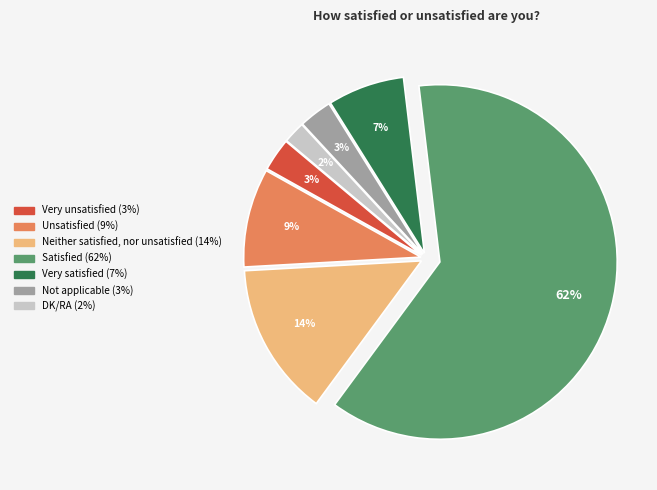

The Unsatisfied slice represents 1% of the pie. True or false?

False